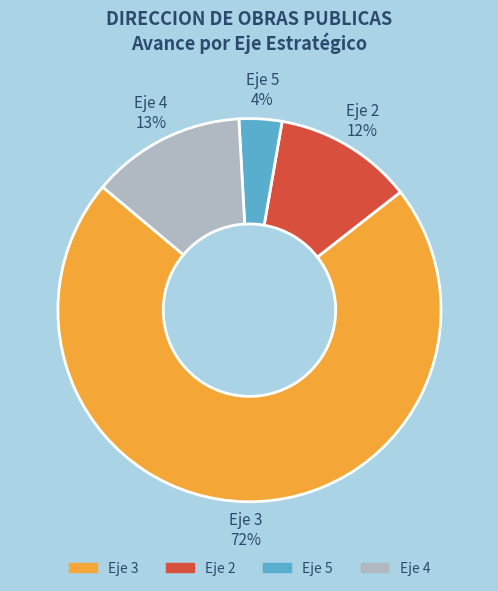

Which slice is the largest?

Eje 3